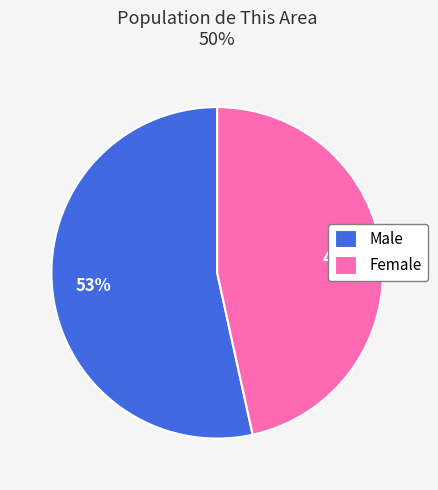

Count the number of slices in the pie.

2